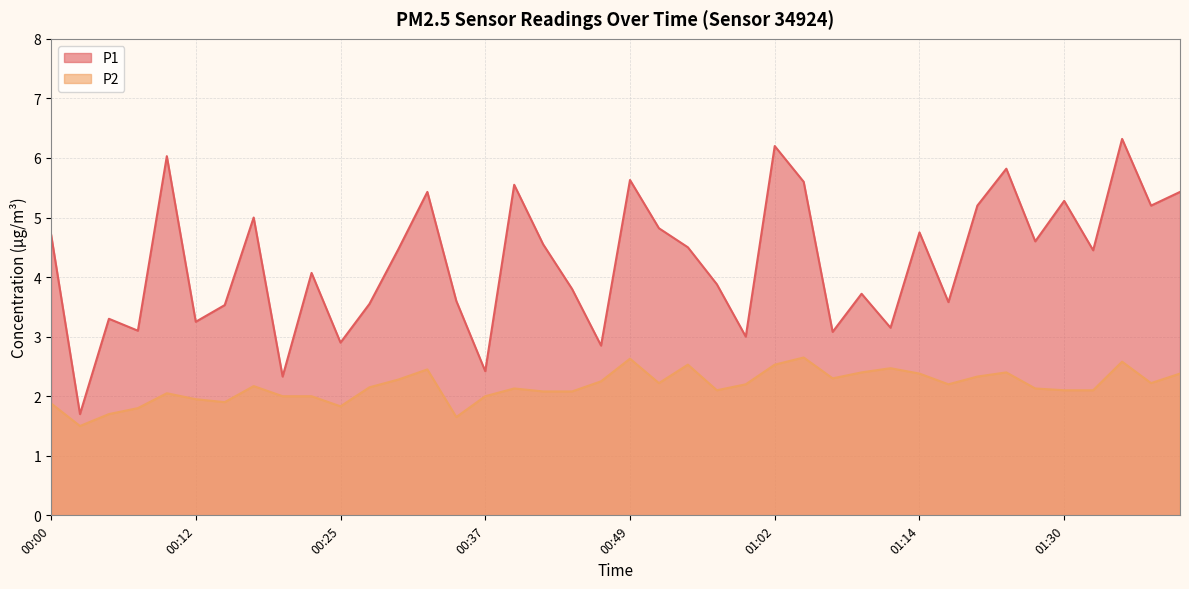

How many lines are shown in the chart?

2